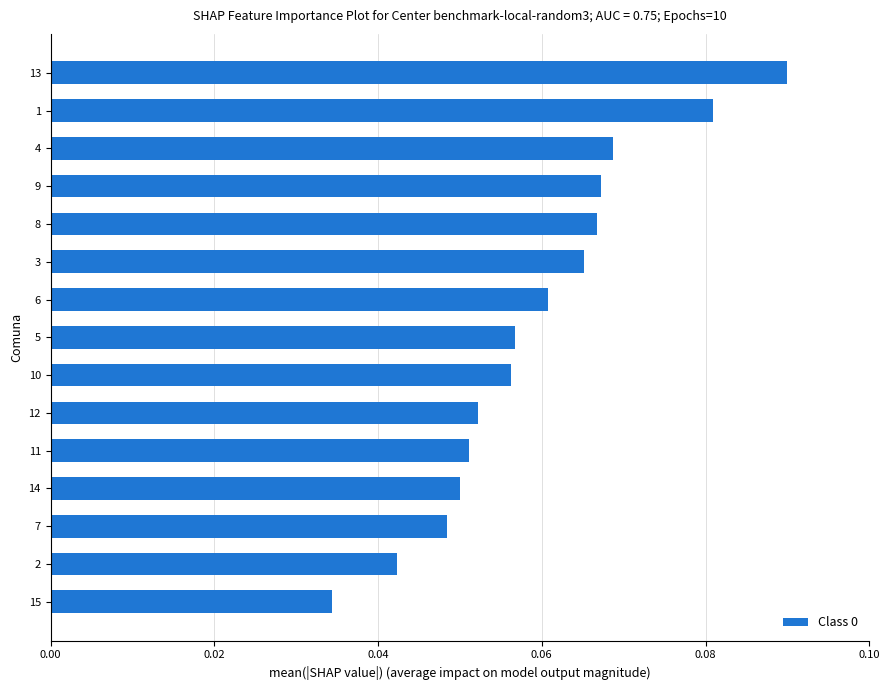

Which has a higher value, 7 or 15?

7